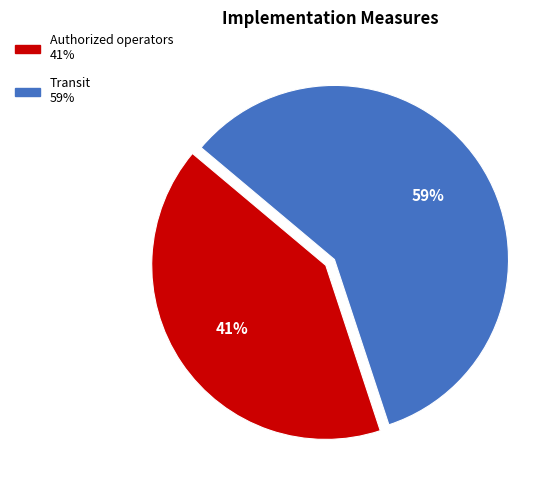

To the nearest percent, what is the average slice percentage?

50%